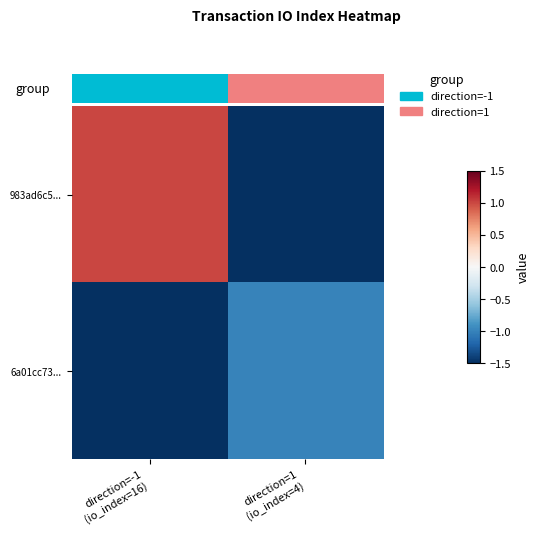

Rank the series at direction=-1 (io_index=16) from lowest to highest value.

6a01cc73..., 983ad6c5...